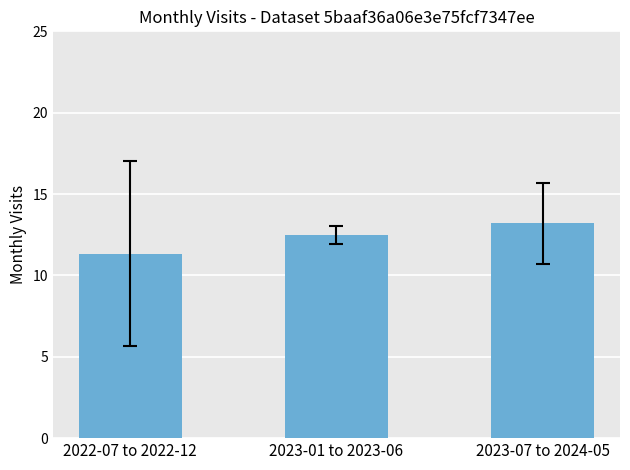

What is the difference between the maximum and second lowest values?

0.7